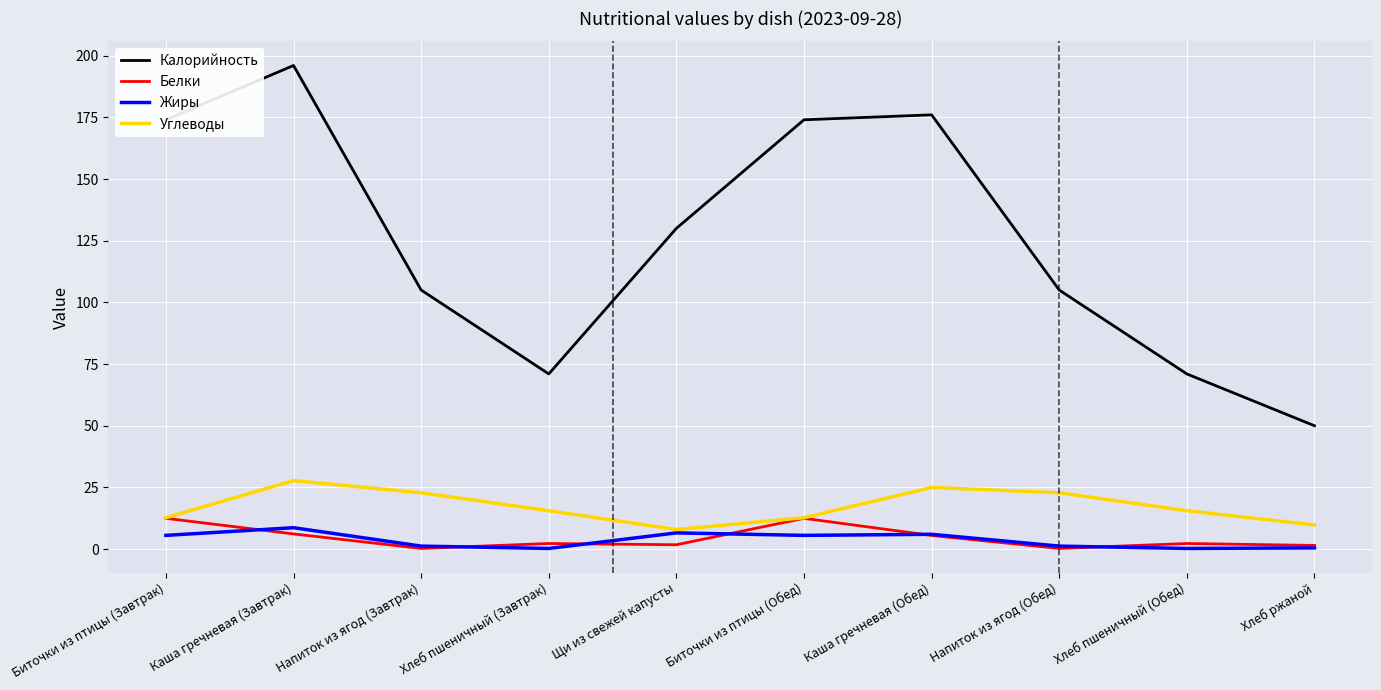

Which series has the widest spread of values?

Калорийность